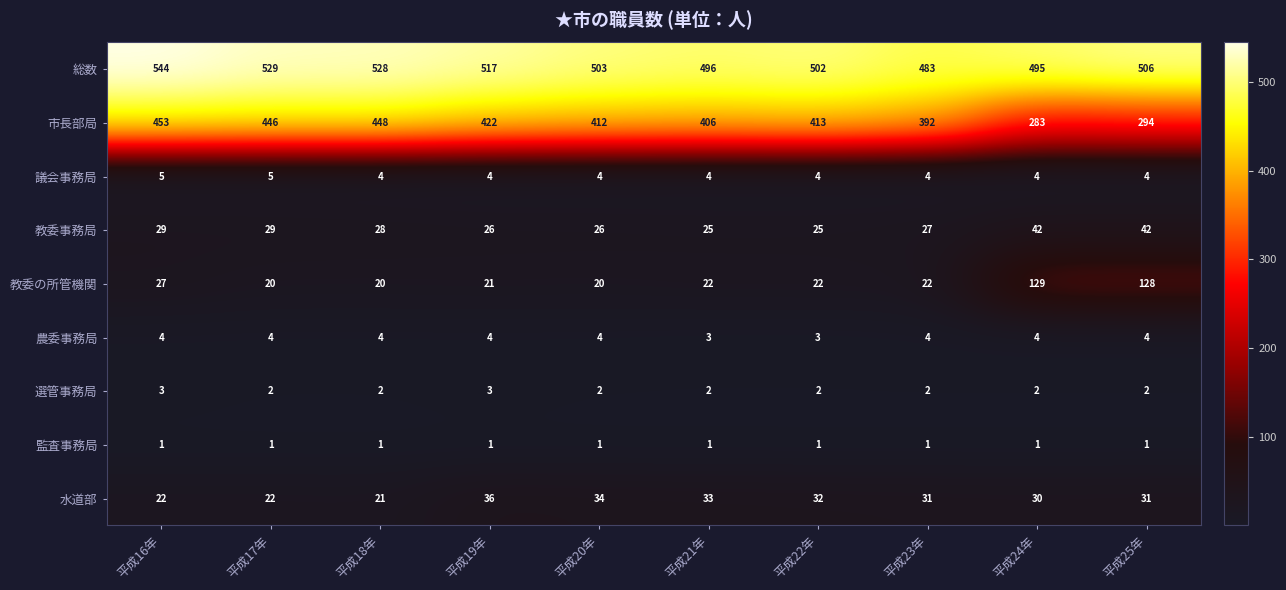

At how many categories does at least one series exceed 283?

10